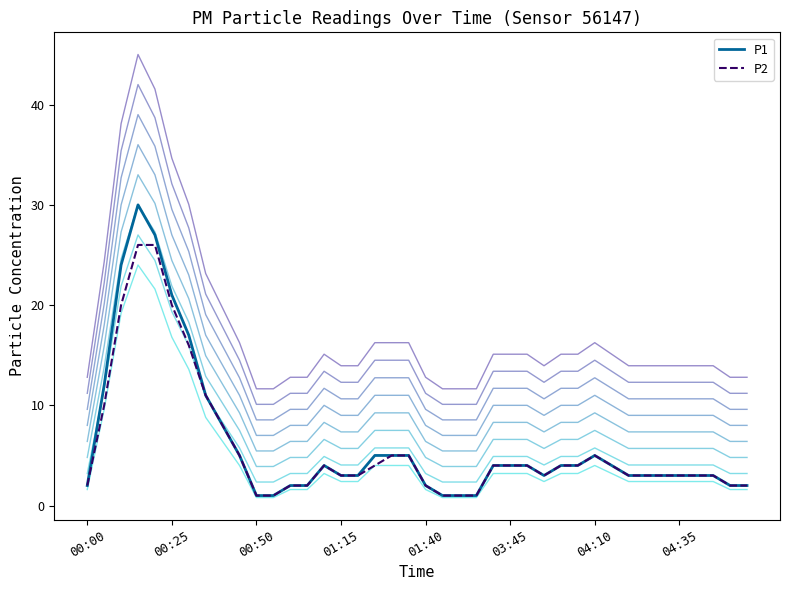

Is it true that P2 equals 3 at 01:15?

True